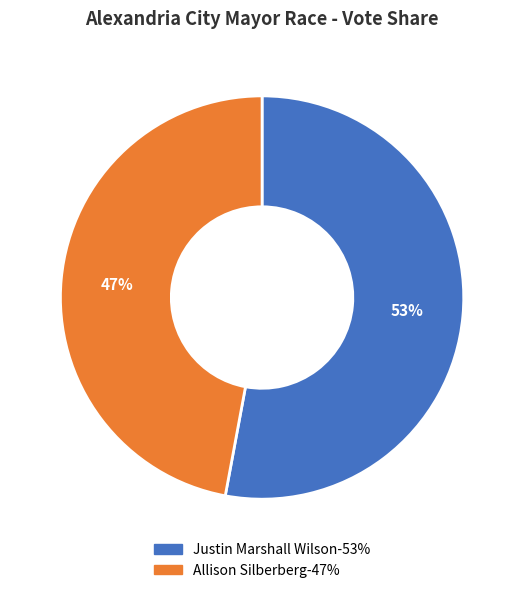

Does any single category account for the majority?

Yes